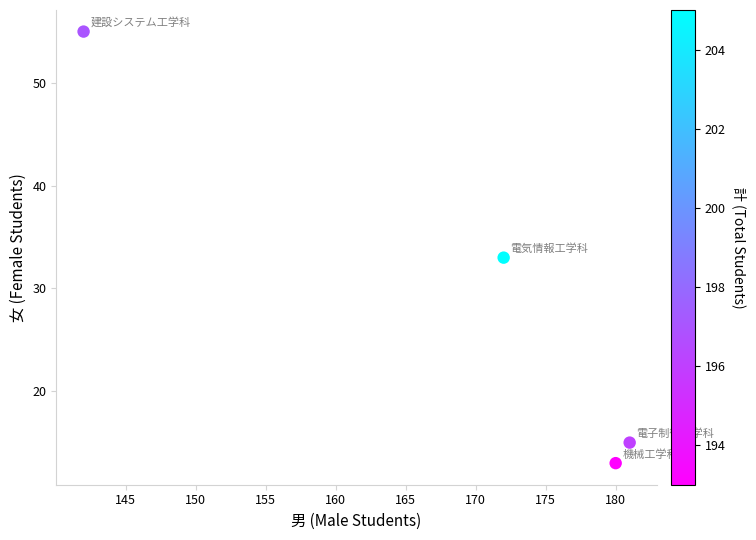

What is the average X value?

169